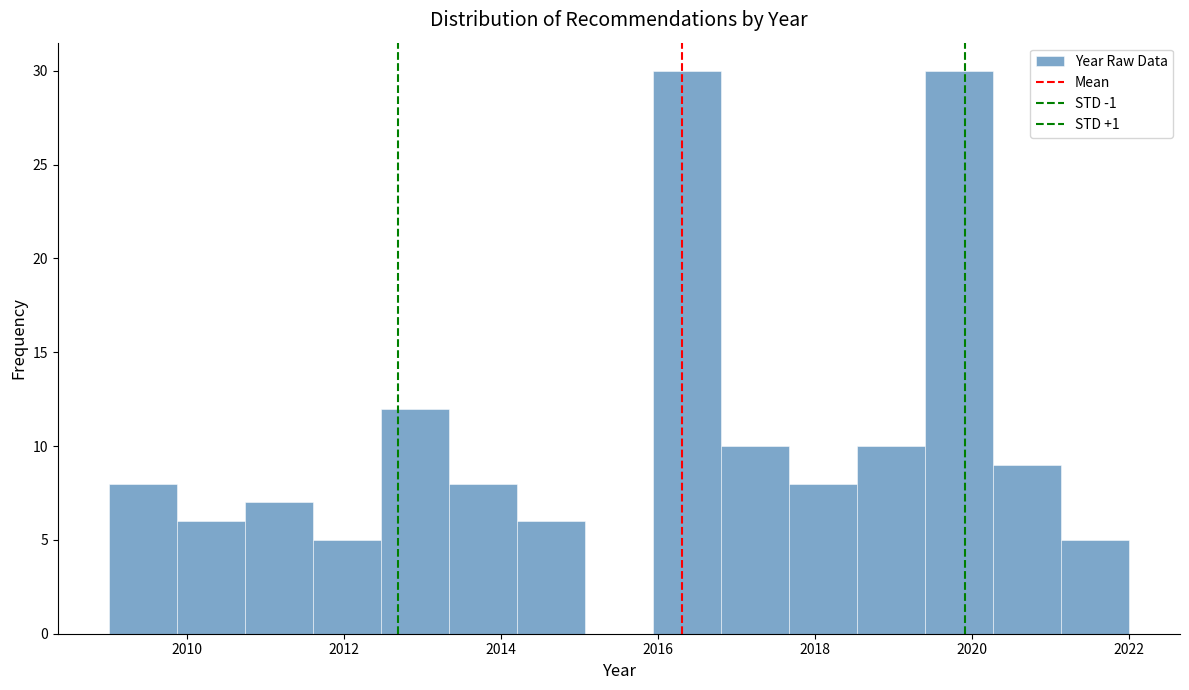

Reading left to right, transcribe this chart: for each bar, give the range it covers on the x-axis and its height. Neither the bar edges nor the heights are printed on the chart, so give them approximately, as read against the axes.

2009.0 to 2009.8: 8
2009.8 to 2010.8: 6
2010.8 to 2011.6: 7
2011.6 to 2012.4: 5
2012.4 to 2013.4: 12
2013.4 to 2014.2: 8
2014.2 to 2015.0: 6
2015.0 to 2016.0: 0
2016.0 to 2016.8: 30
2016.8 to 2017.6: 10
2017.6 to 2018.6: 8
2018.6 to 2019.4: 10
2019.4 to 2020.2: 30
2020.2 to 2021.2: 9
2021.2 to 2022.0: 5